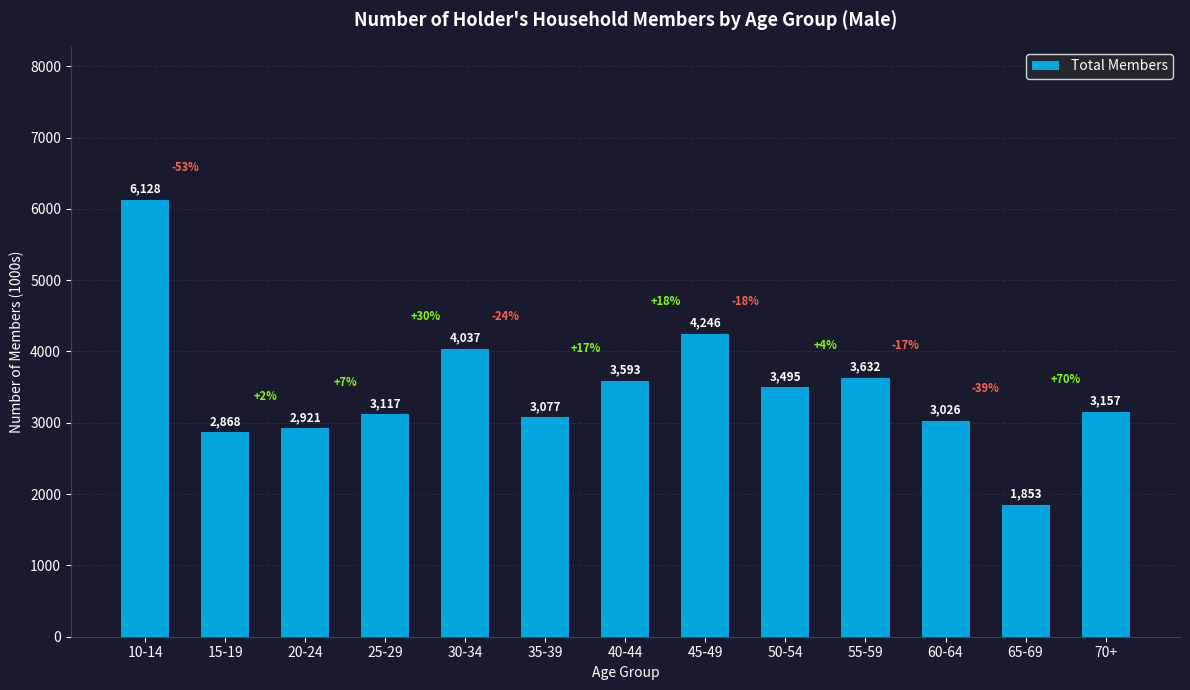

What is the sum of the values at 70+ and 50-54?

6652.4